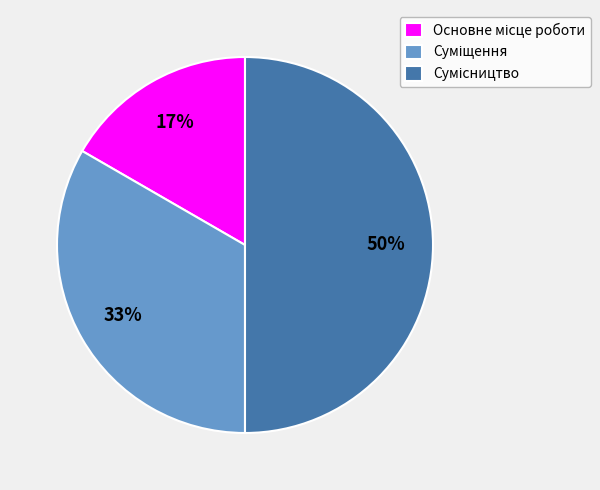

To the nearest percent, what is the average slice percentage?

33%